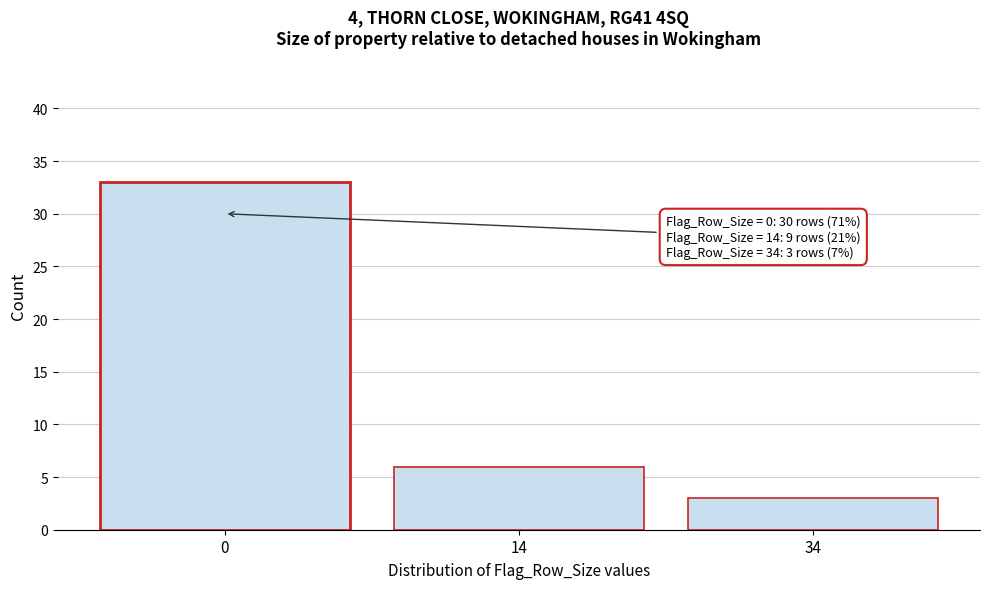

Reading left to right, what are all the values shown in this chart?

33	6	3